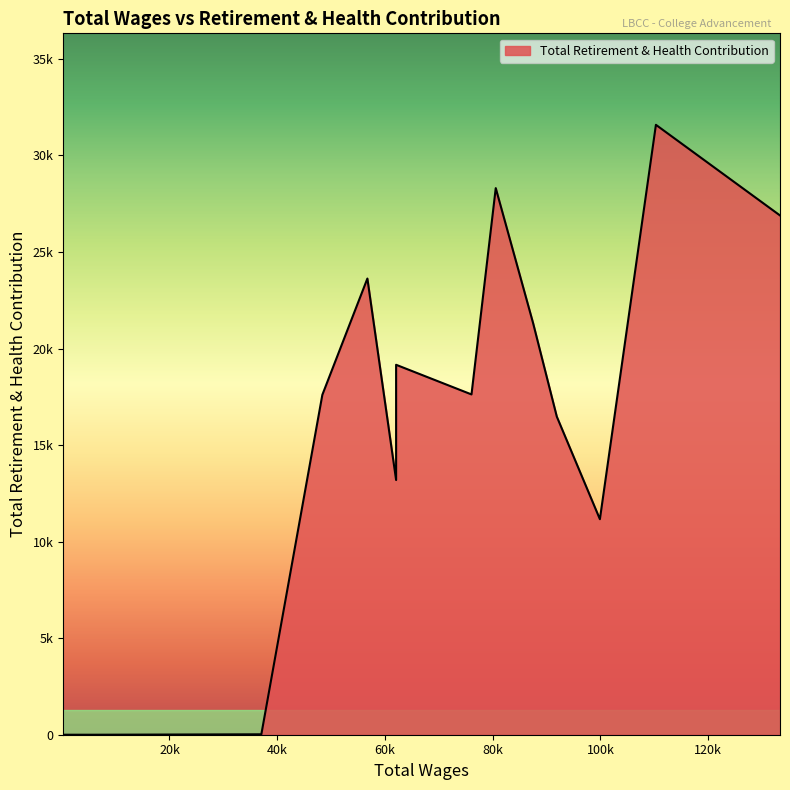

How many lines are shown in the chart?

1